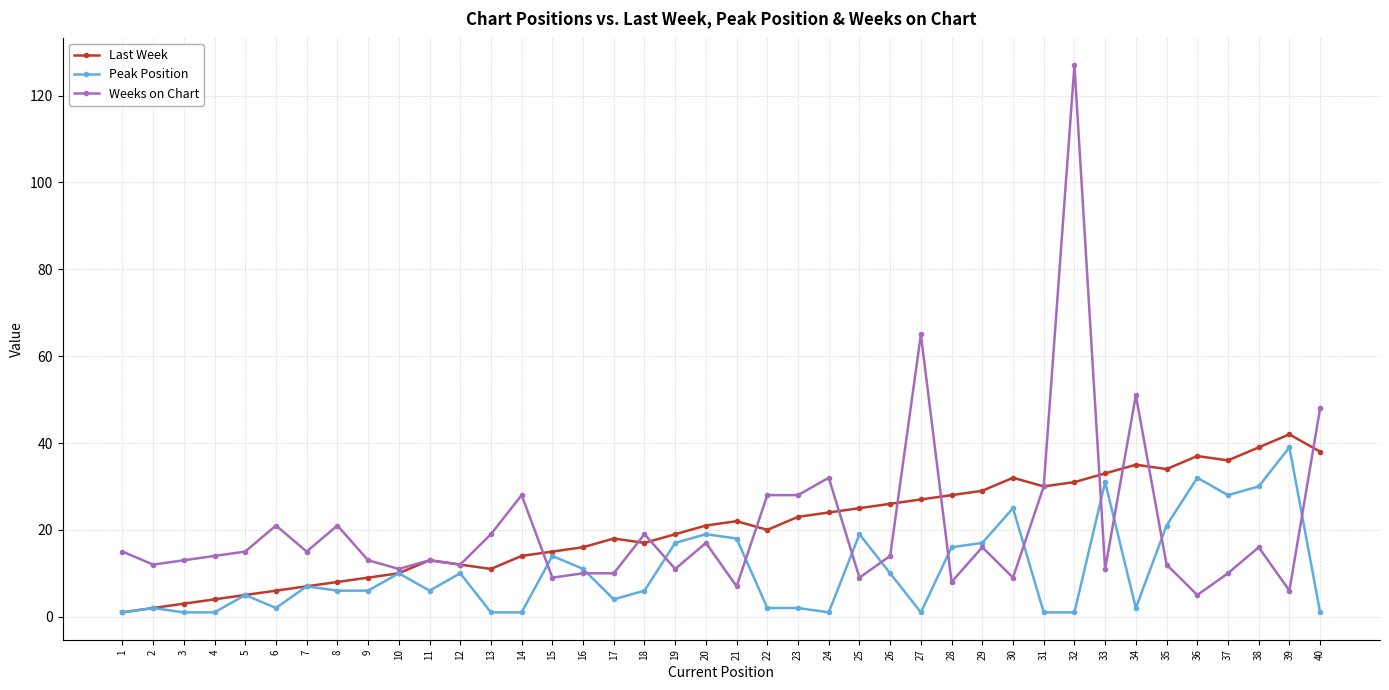

Which category has the highest value in the Last Week series?

39